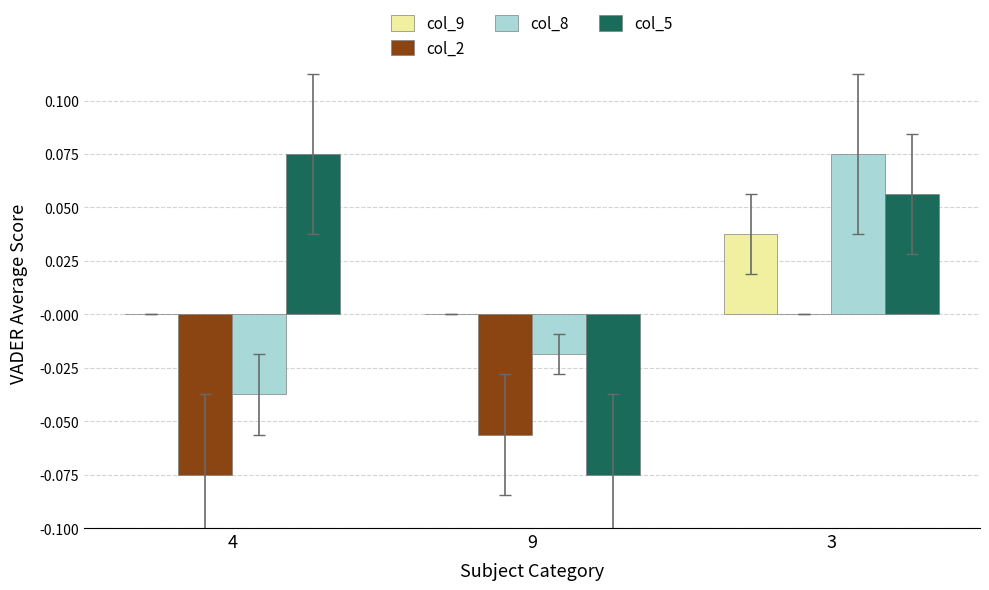

True or false: col_9 has a value of 0.0 at 9.

True